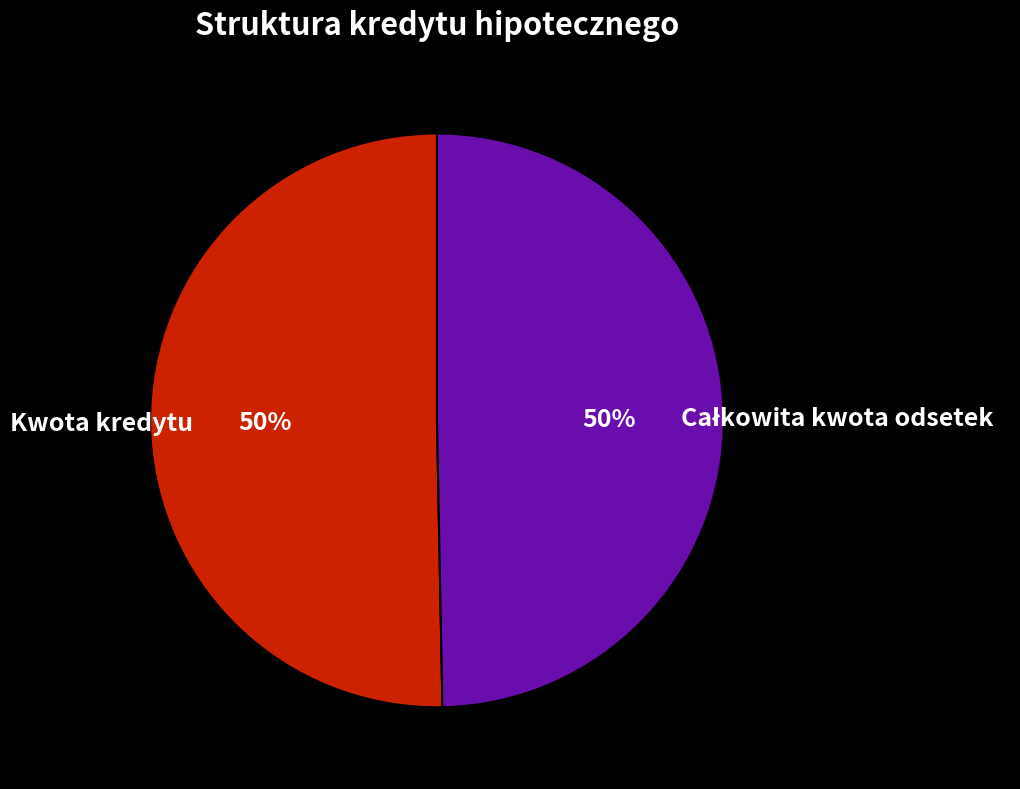

To the nearest percent, what percentage of the pie is Kwota kredytu?

50%